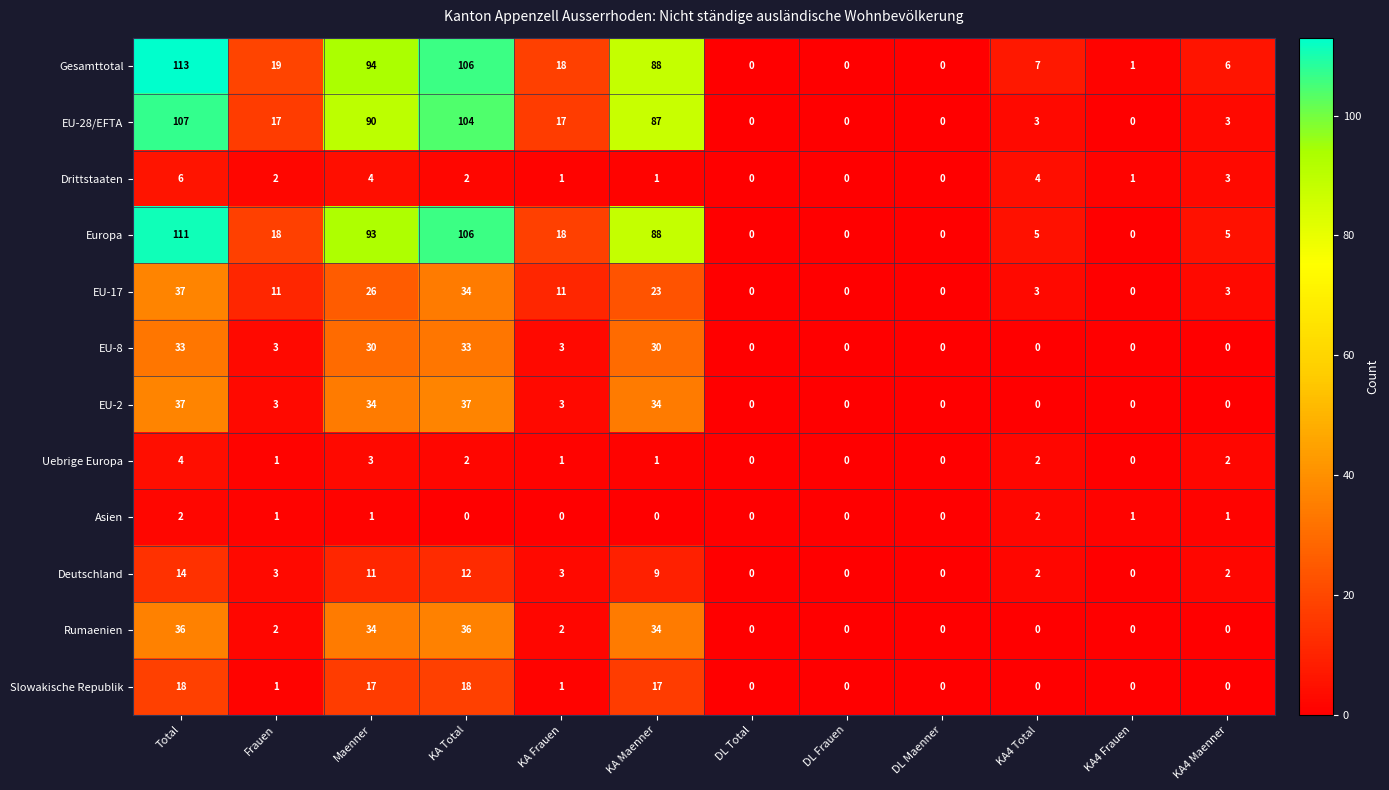

What is the sum of the Europa values at DL Maenner and KA4 Maenner?

5